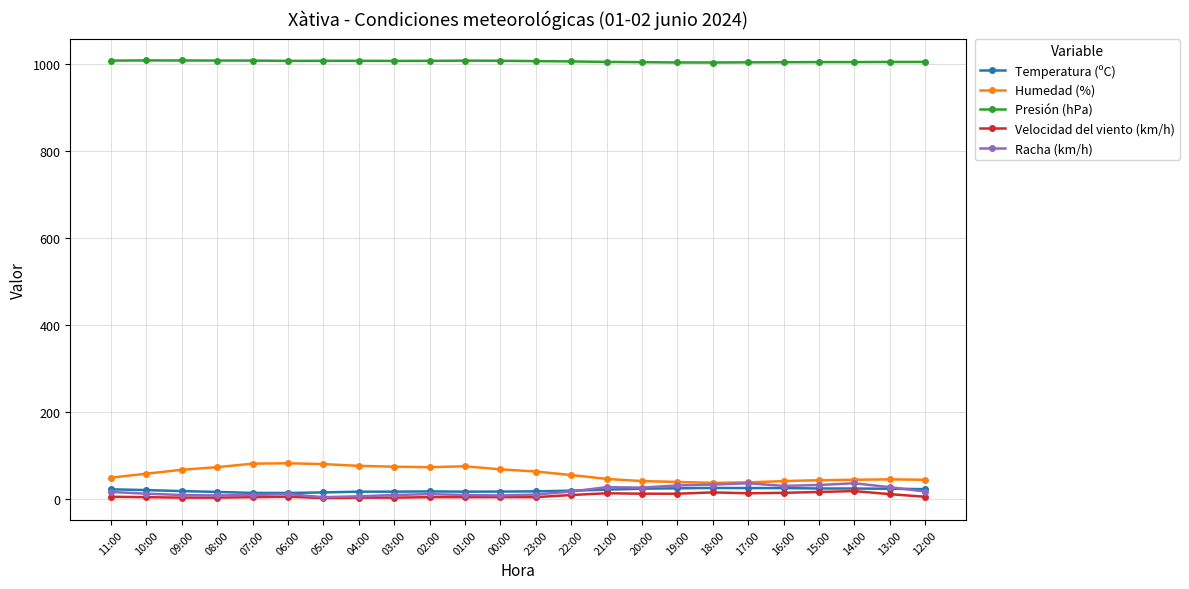

What is the greatest value displayed?

1008.7